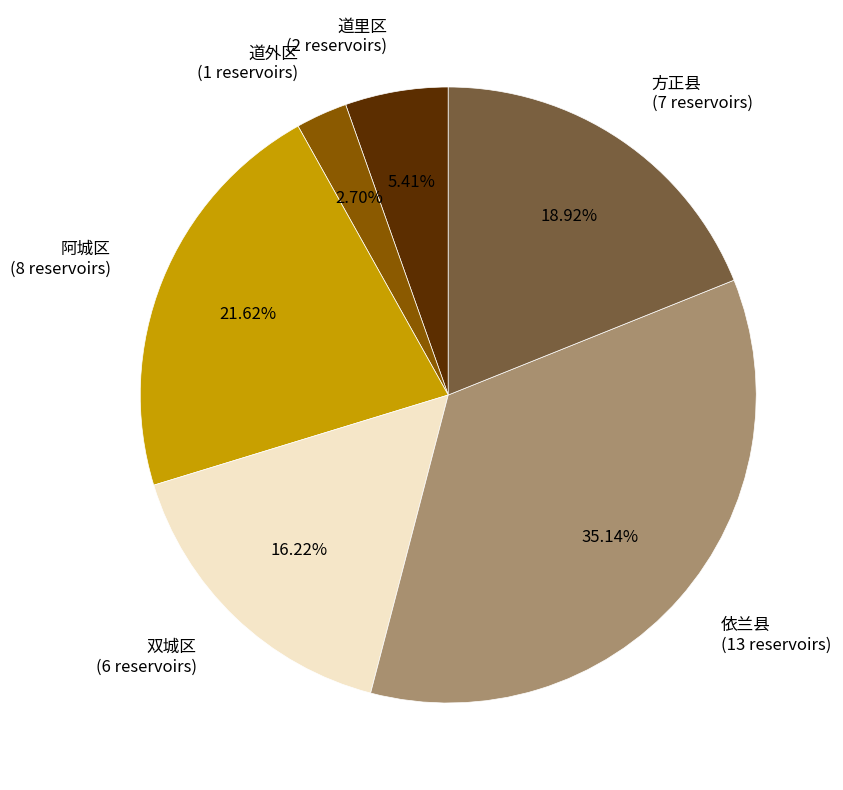

How many slices are in this pie chart?

6